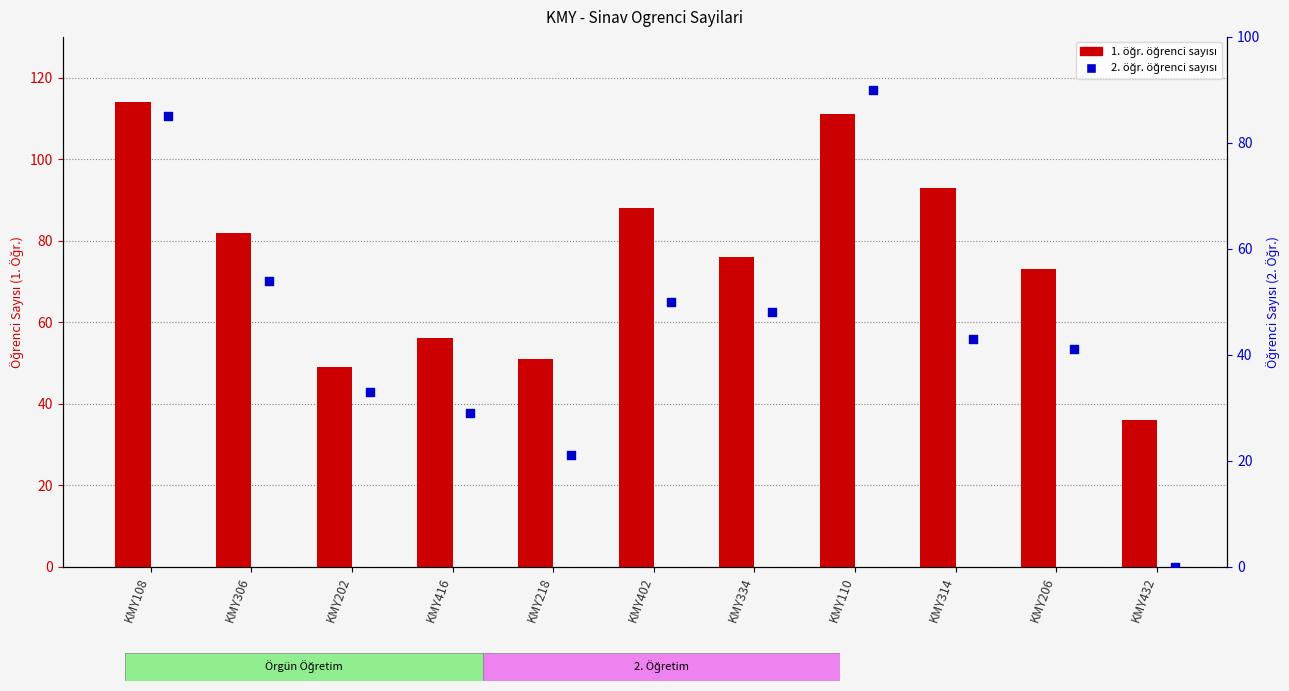

What is the total value across all series at KMY416?

85